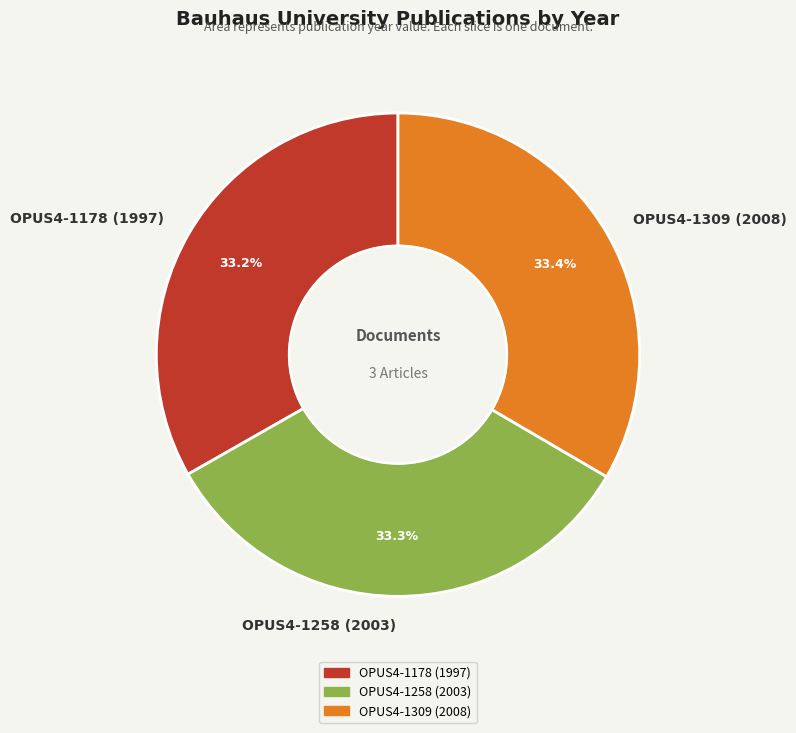

Does OPUS4-1309 (2008) represent more than half of the total?

No